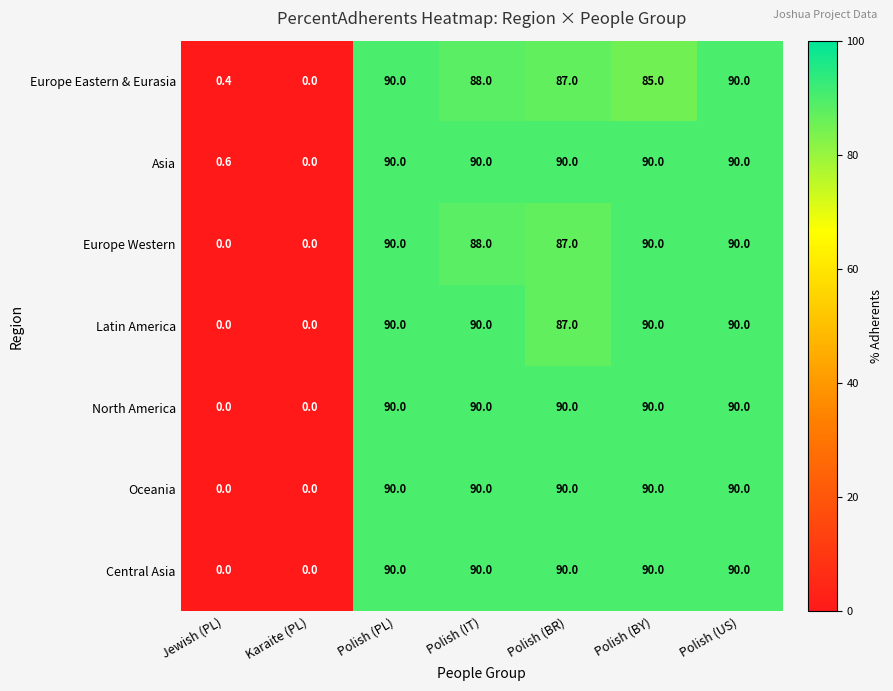

What is the approximate value of Europe Eastern & Eurasia at Polish (BR)?

87.0